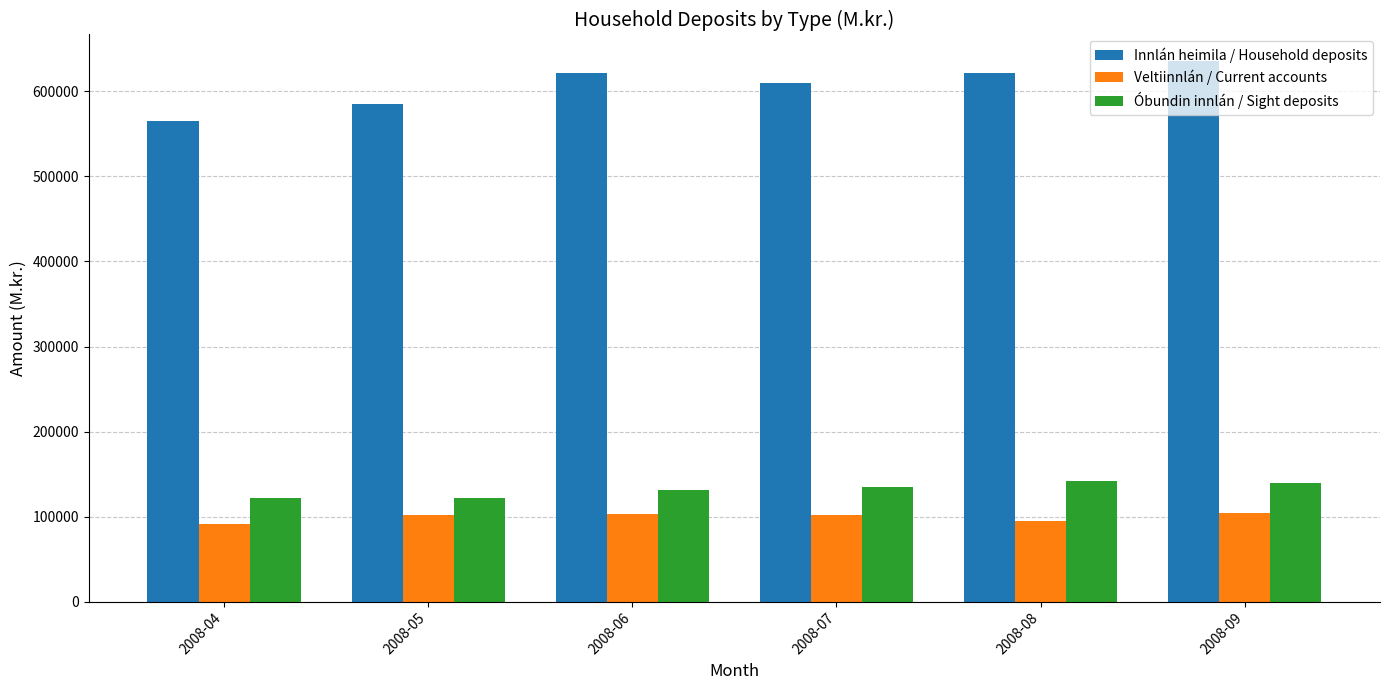

What are all the series names shown in the legend?

Innlán heimila / Household deposits, Veltiinnlán / Current accounts, Óbundin innlán / Sight deposits